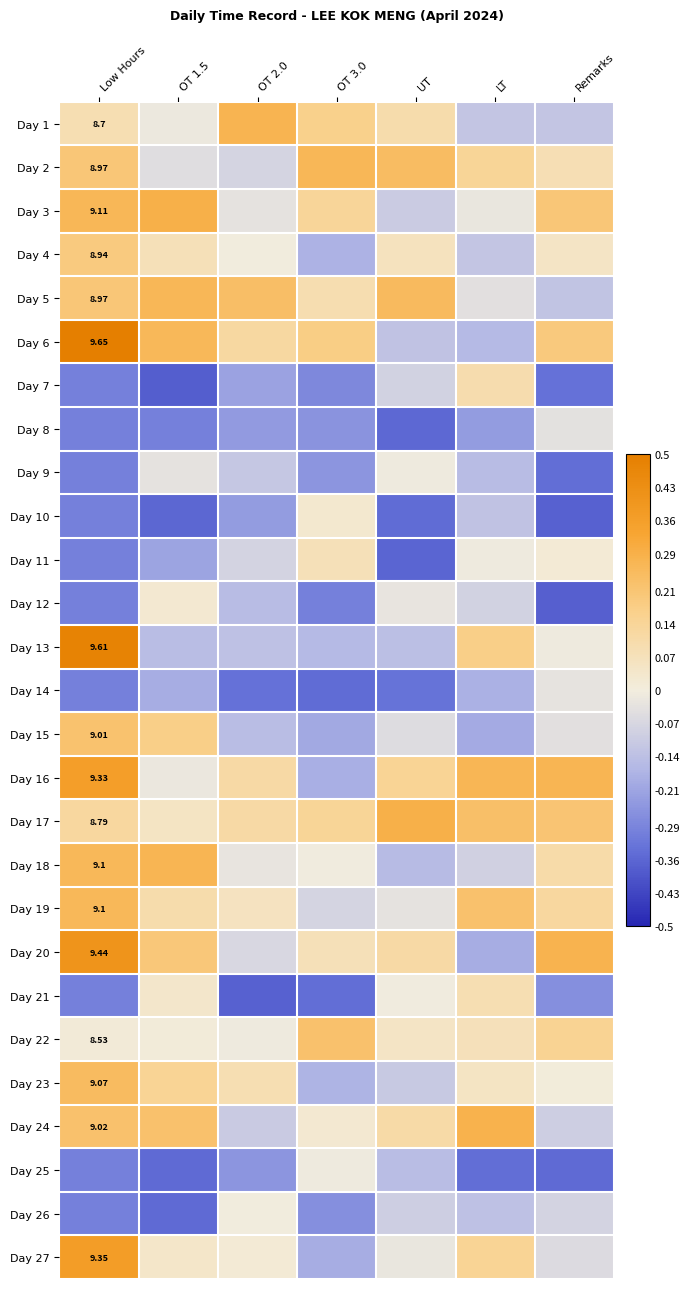

What is the smallest value displayed?

-0.4